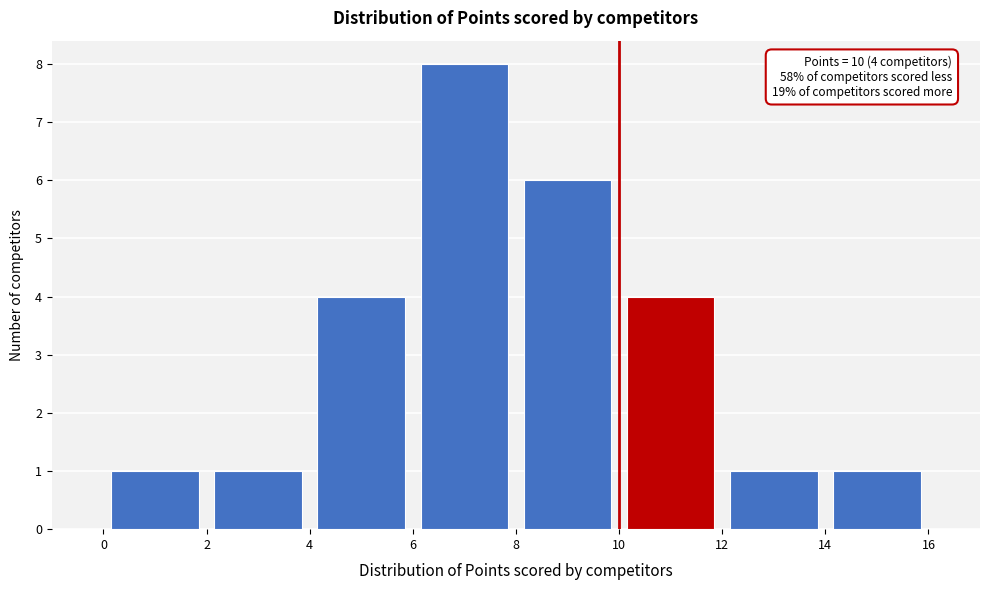

Which range on the x-axis has the tallest bar?

6 to 8